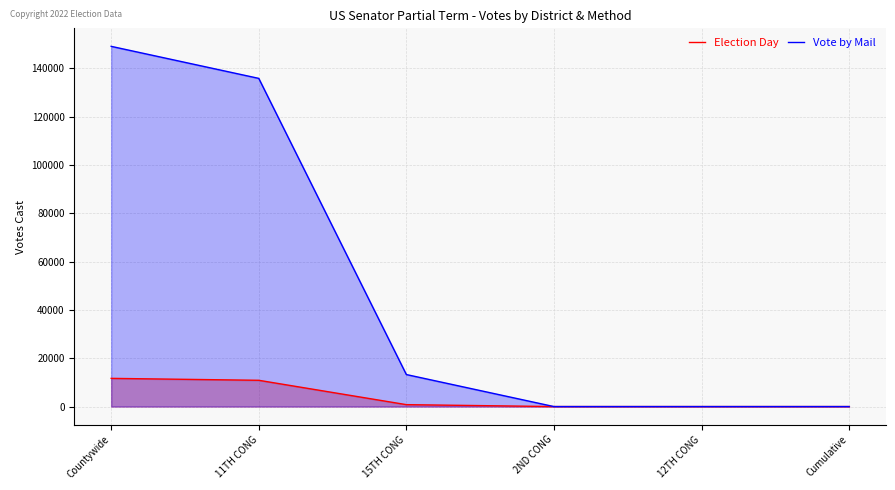

At which category does the chart reach its minimum across all series?

2ND CONG